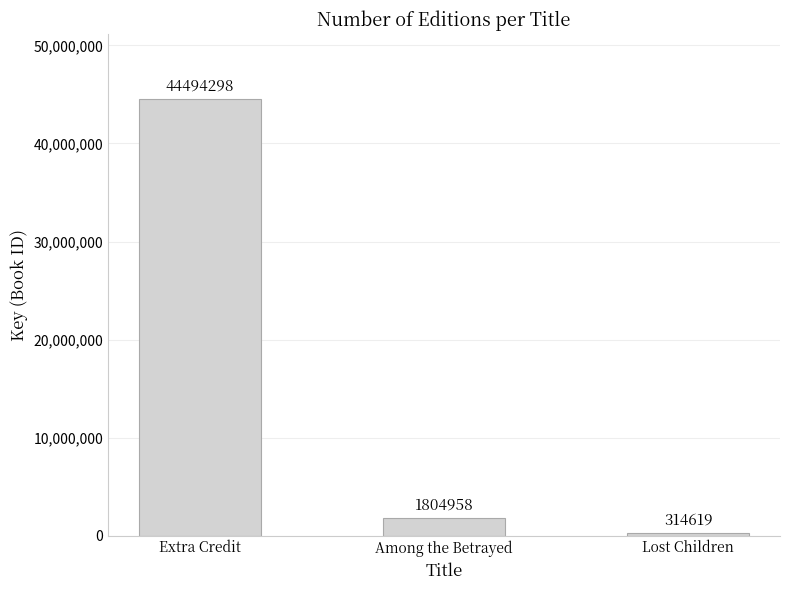

How many bars are there in total?

3